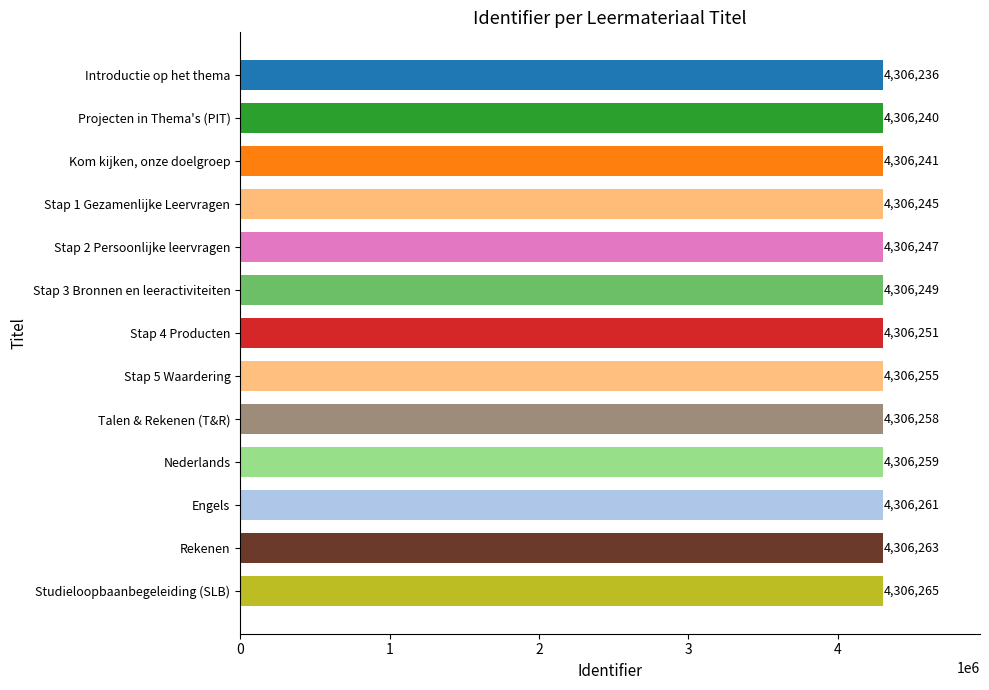

Count the number of data series in this chart.

1